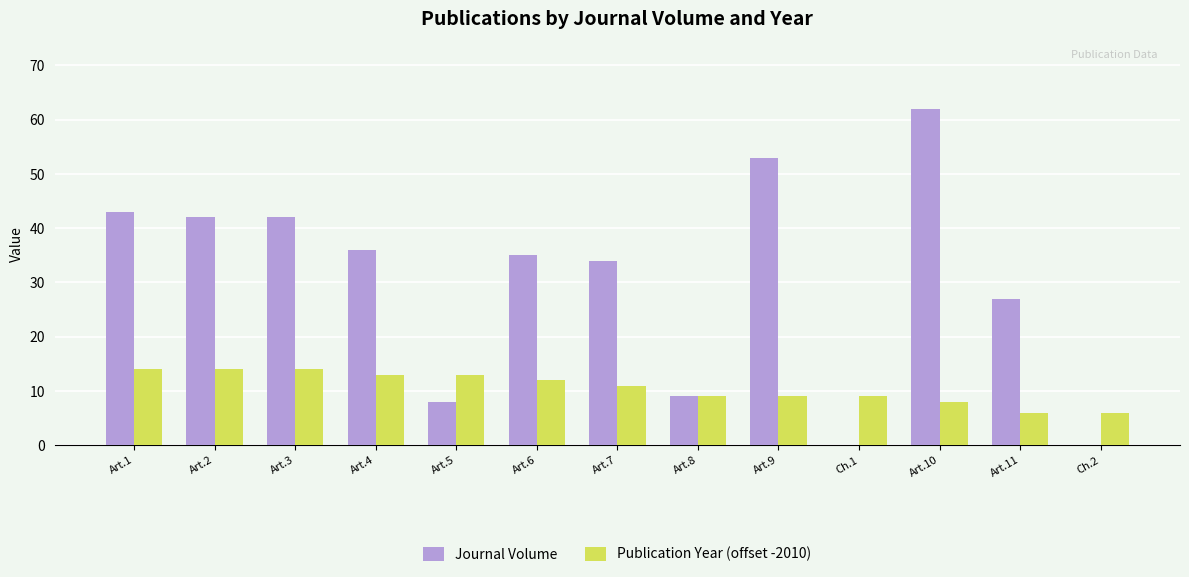

What is the approximate value of Journal Volume at Art.10, to the nearest 5?

60